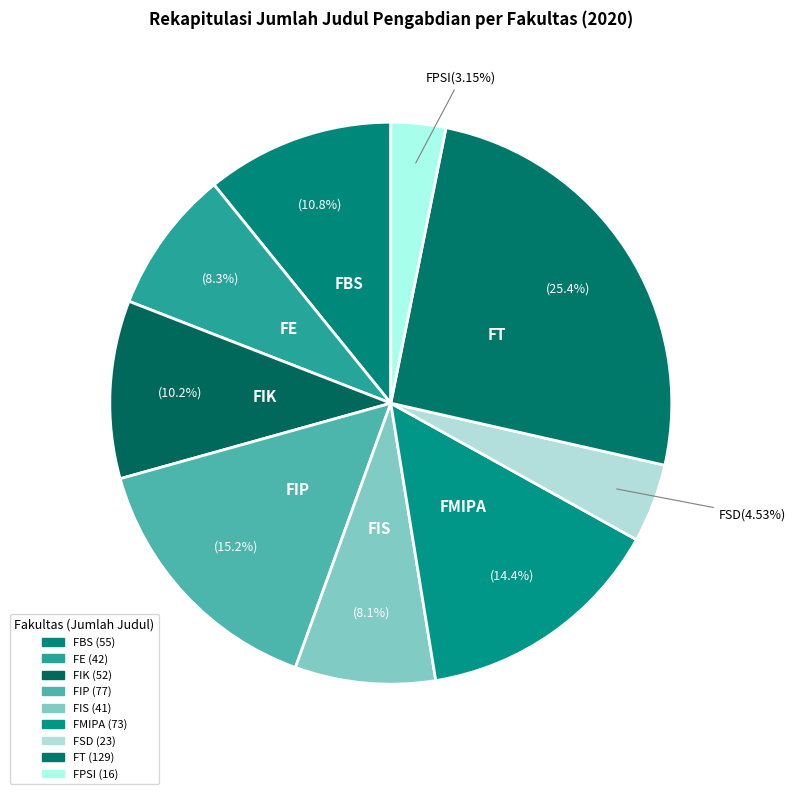

How many segments does this pie chart have?

9